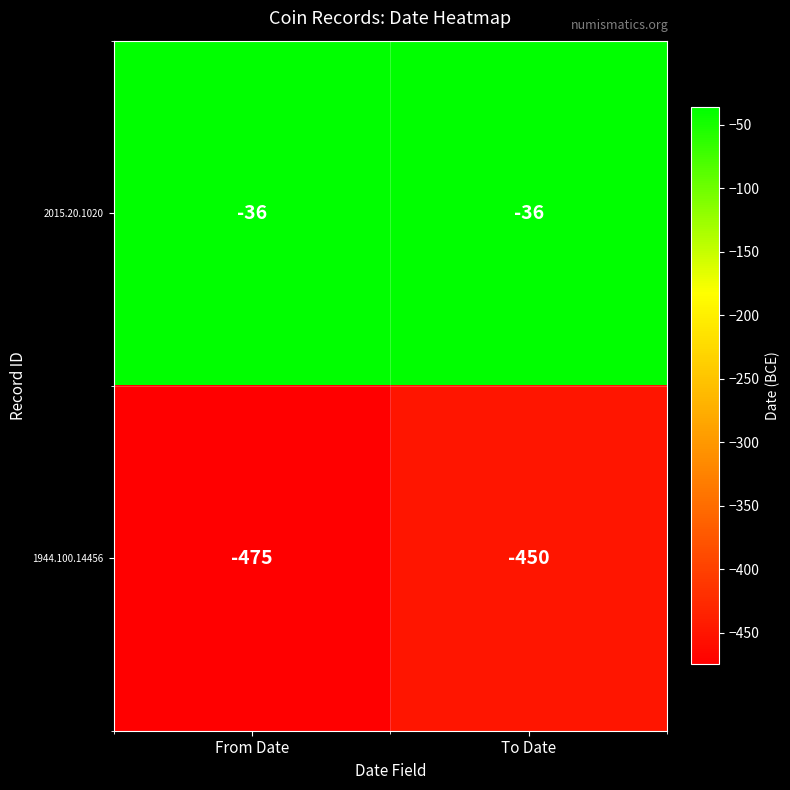

Count the number of categories in the chart.

2